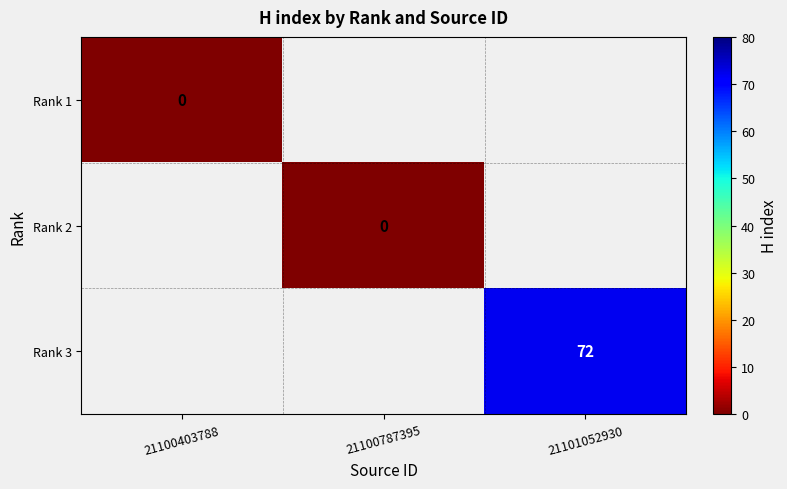

Is it true that Rank 3 equals 98 at 21101052930?

False